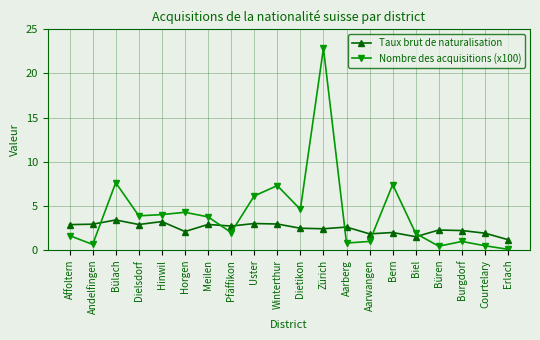

At which category does Nombre des acquisitions (x100) reach its first local valley?

Andelfingen